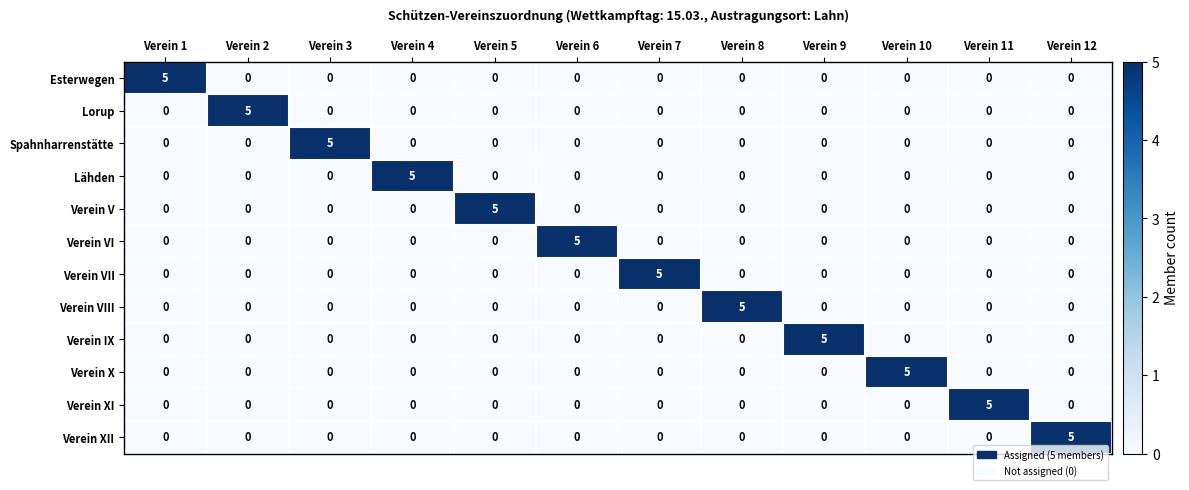

What is the total value across all series at Verein 1?

5